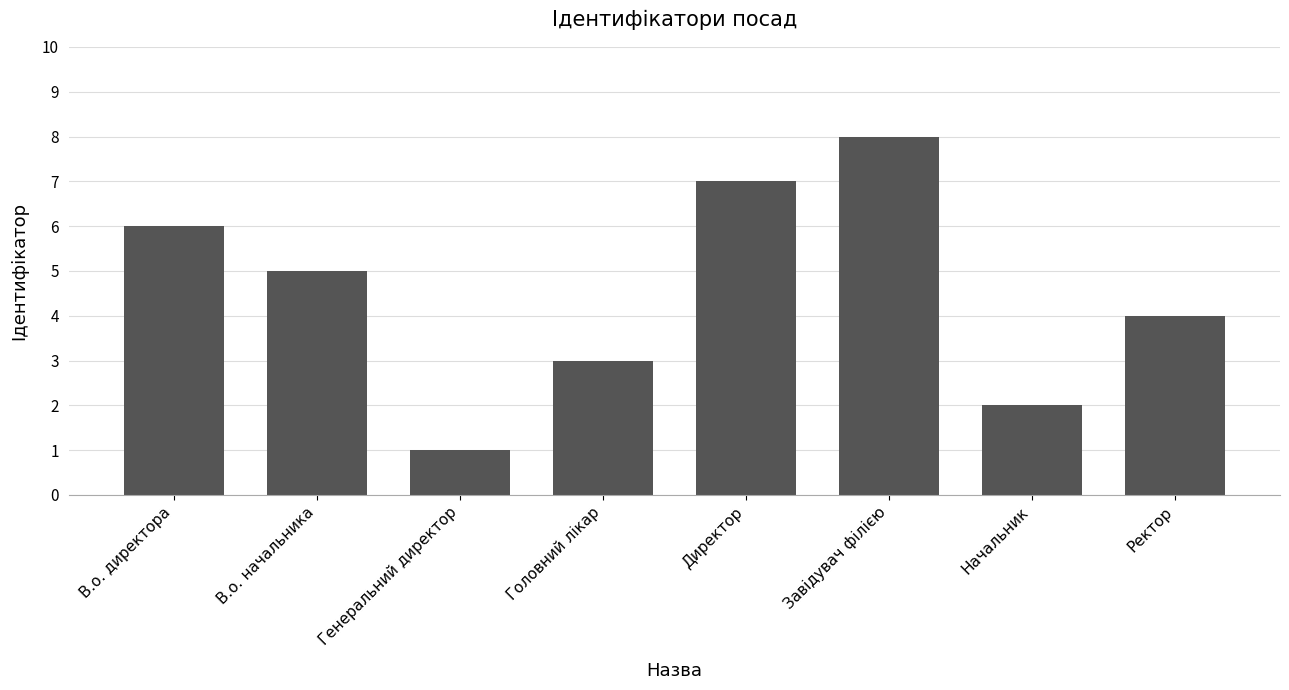

What is the smallest value displayed?

1